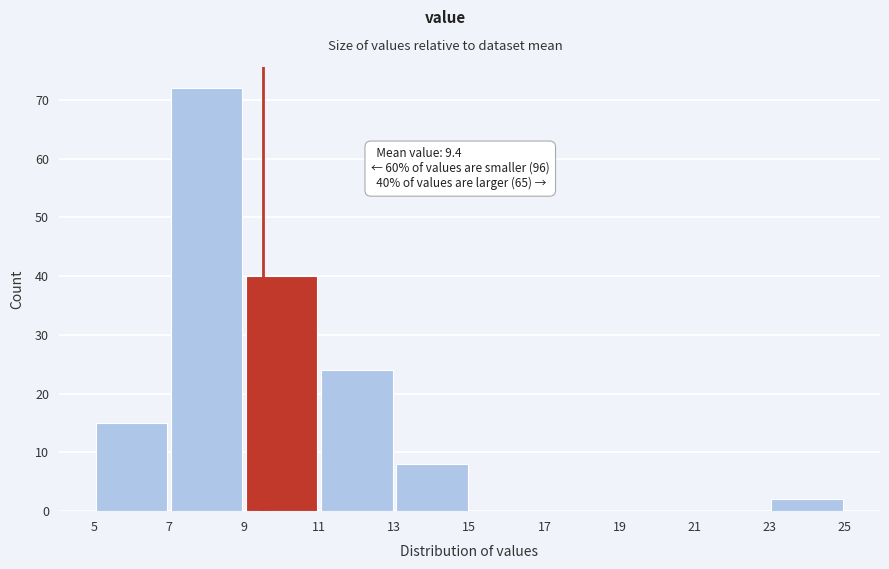

Which range on the x-axis has the tallest bar?

7 to 9